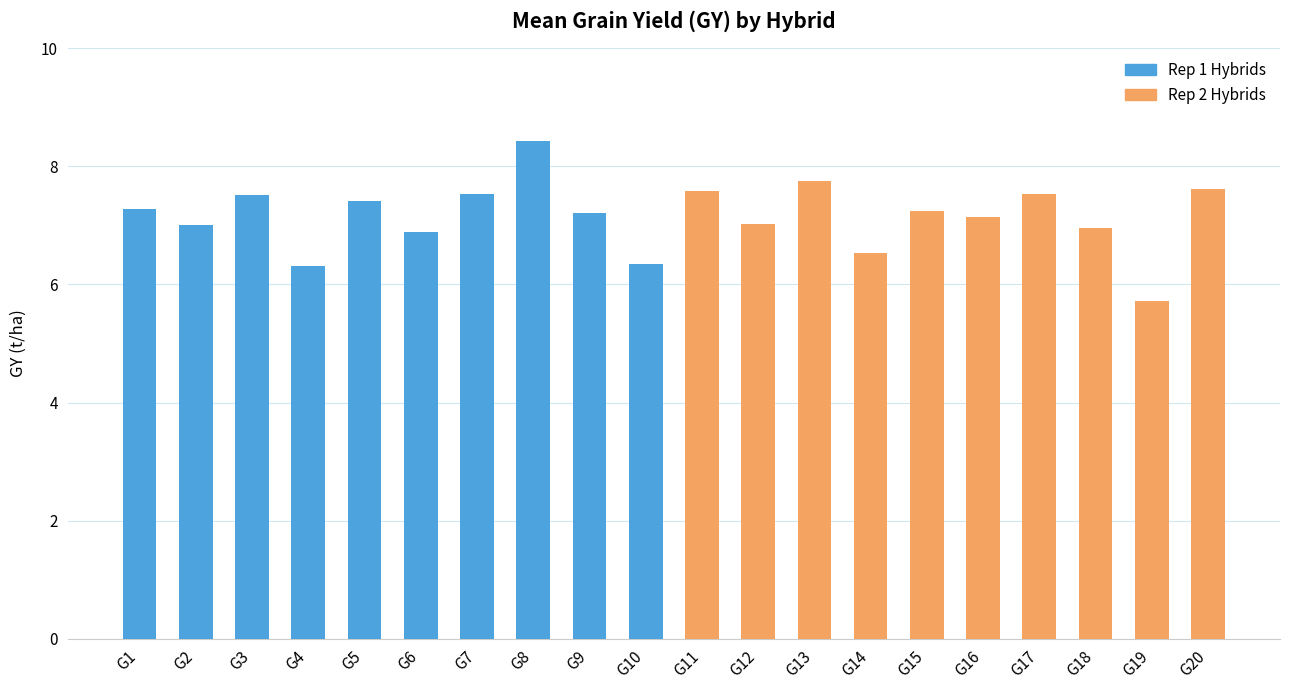

True or false: Rep 2 Hybrids has a value of 10.3 at G16.

False